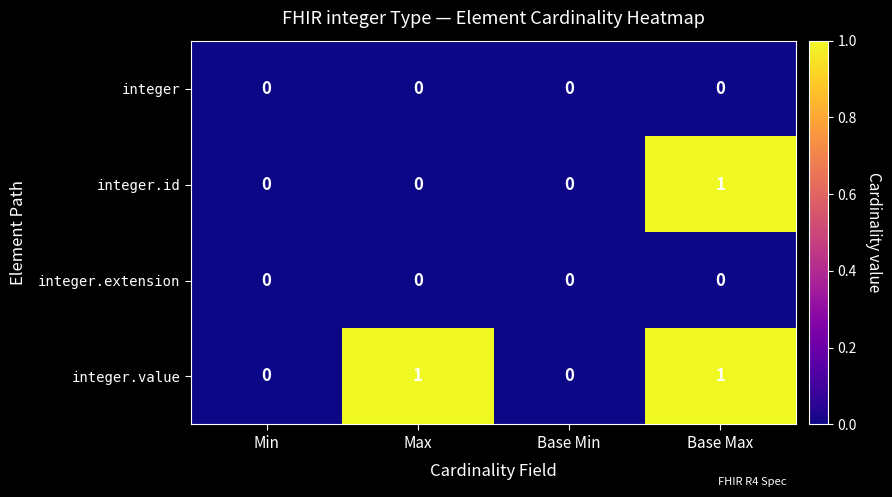

True or false: integer has a value of 0 at Base Max.

True